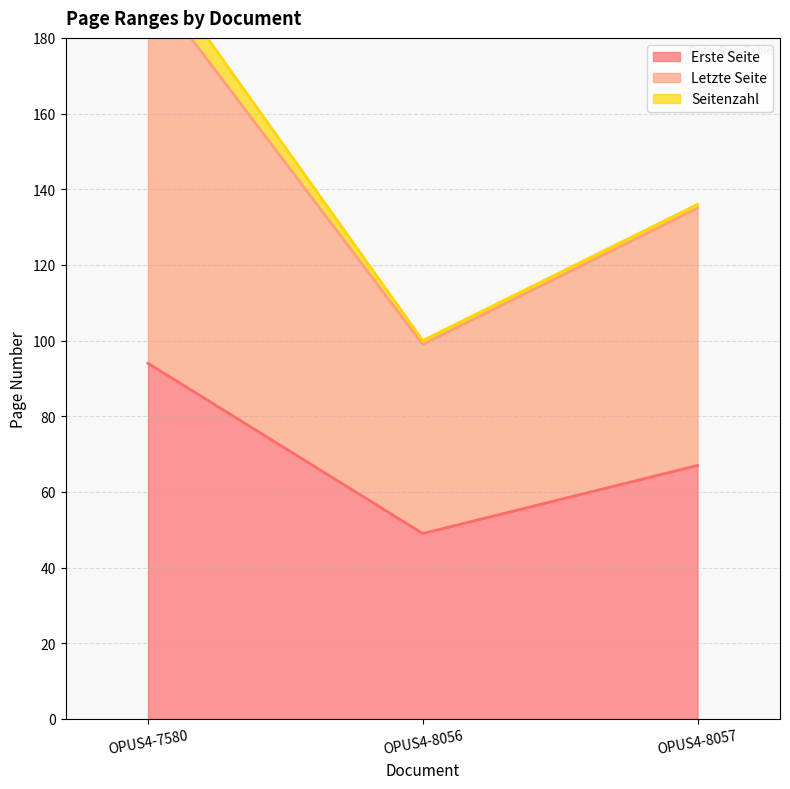

True or false: Erste Seite has a value of 67 at OPUS4-8057.

True